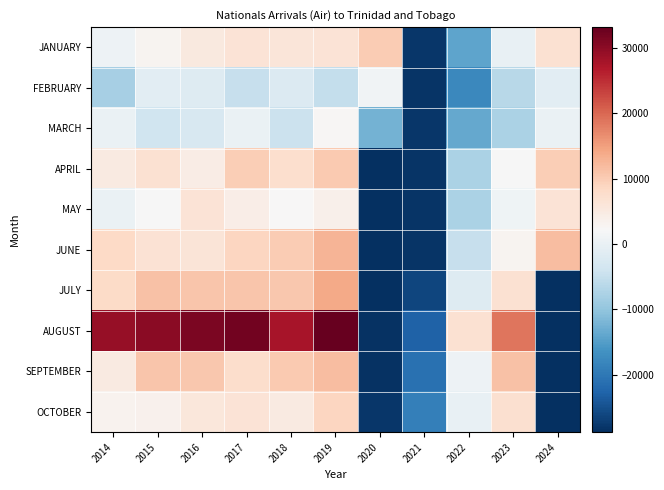

Which series changed the most between 2015 and 2020?

AUGUST